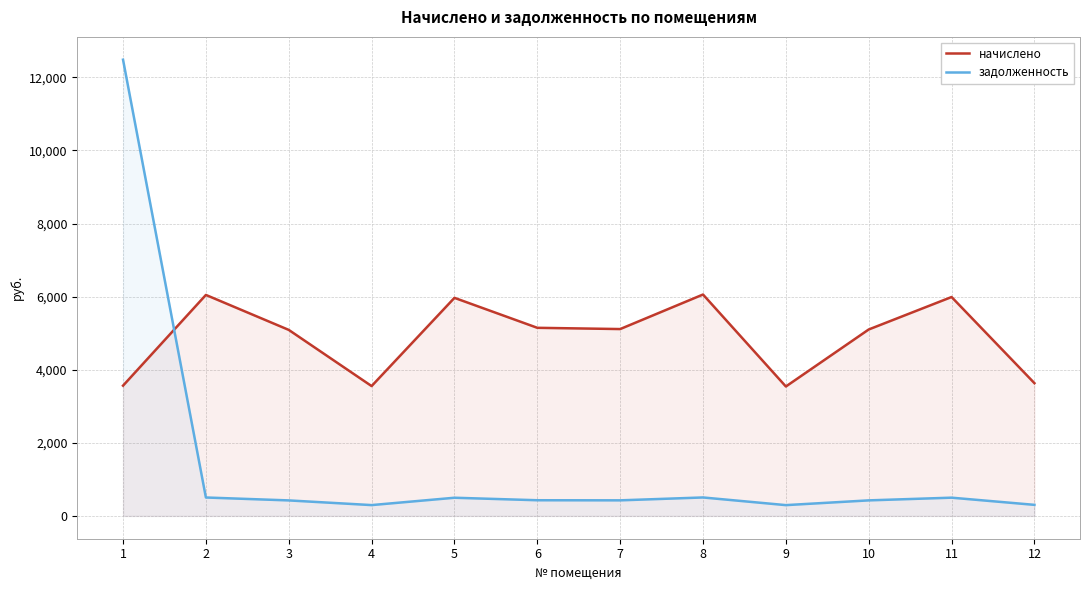

What is the value of the начислено point at the 7th from the left?

5113.2